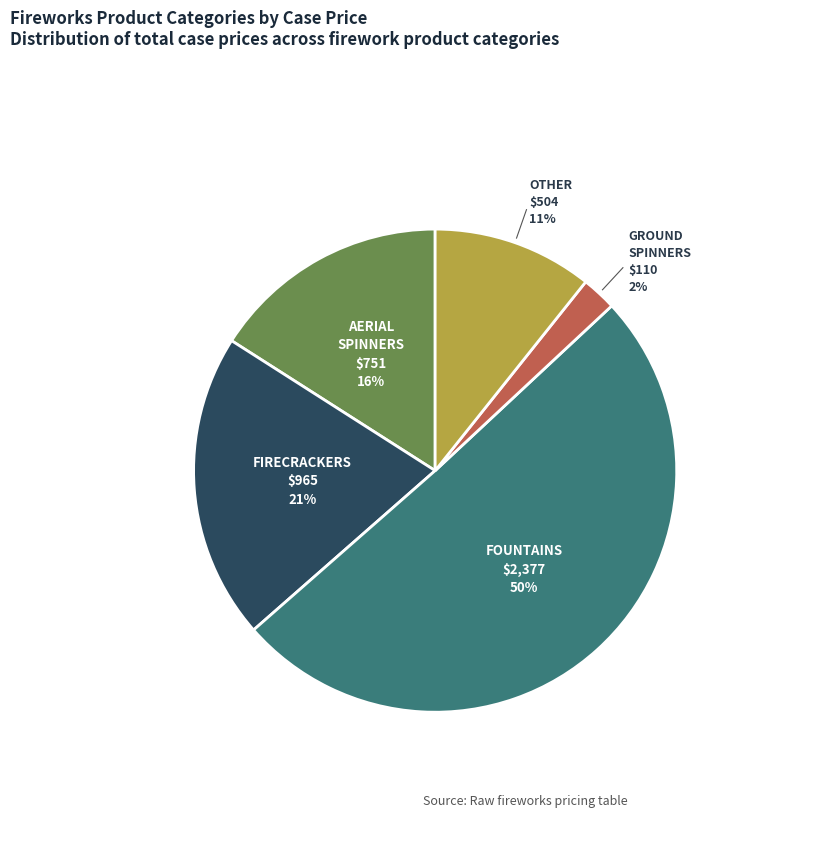

To the nearest percent, what is the average slice percentage?

20%